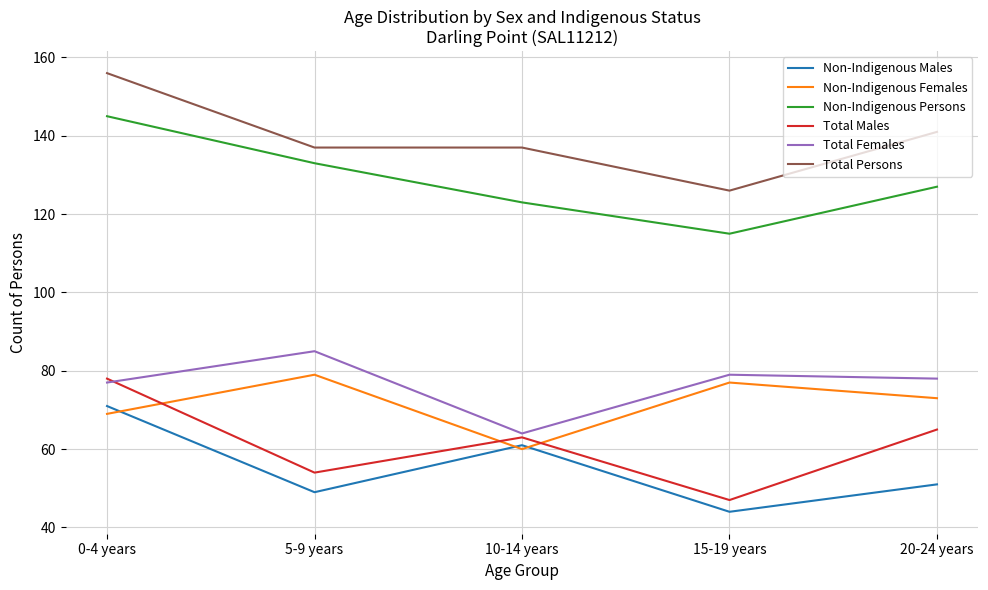

True or false: Non-Indigenous Females and Total Males cross at least once.

True